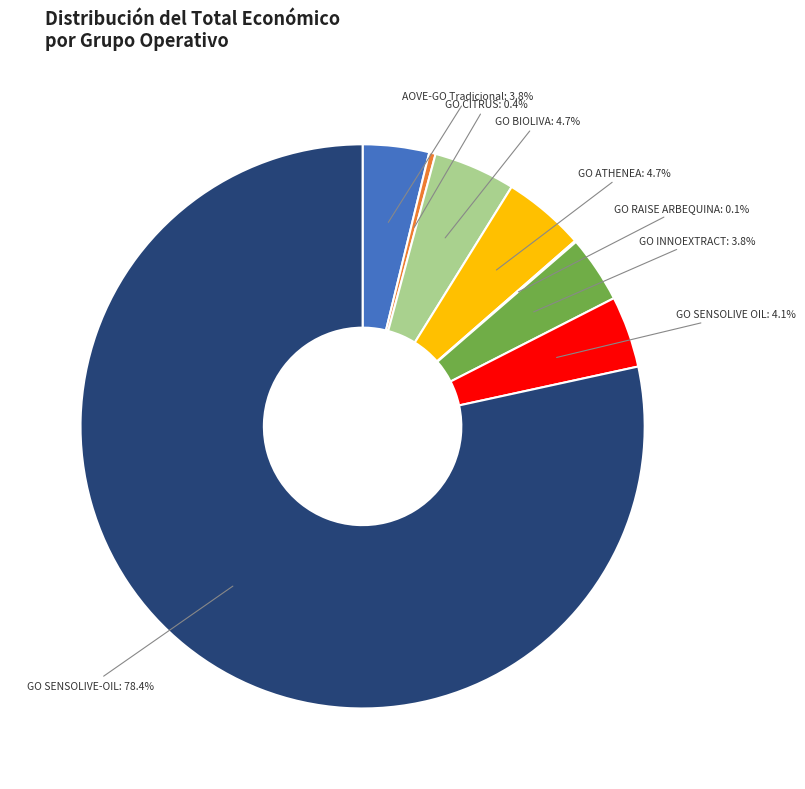

The GO CITRUS slice represents 0% of the pie. True or false?

True